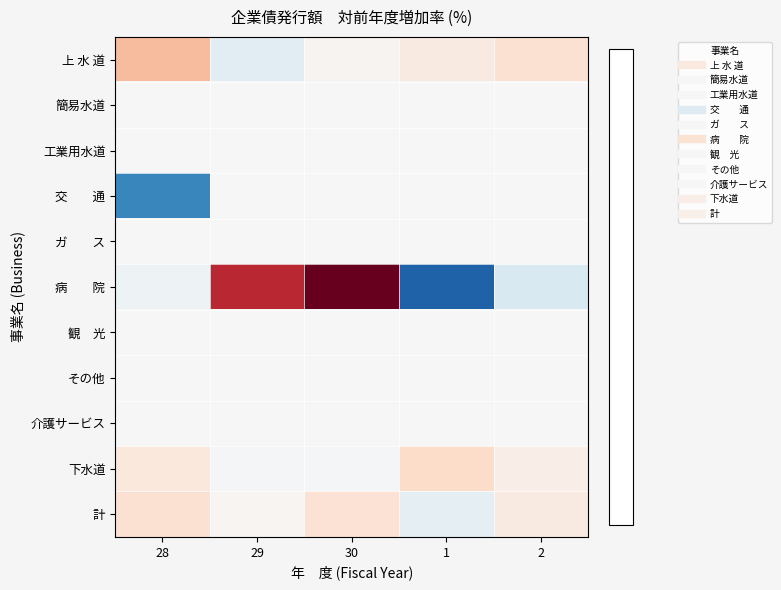

Between 30 and 2, which is larger?

2